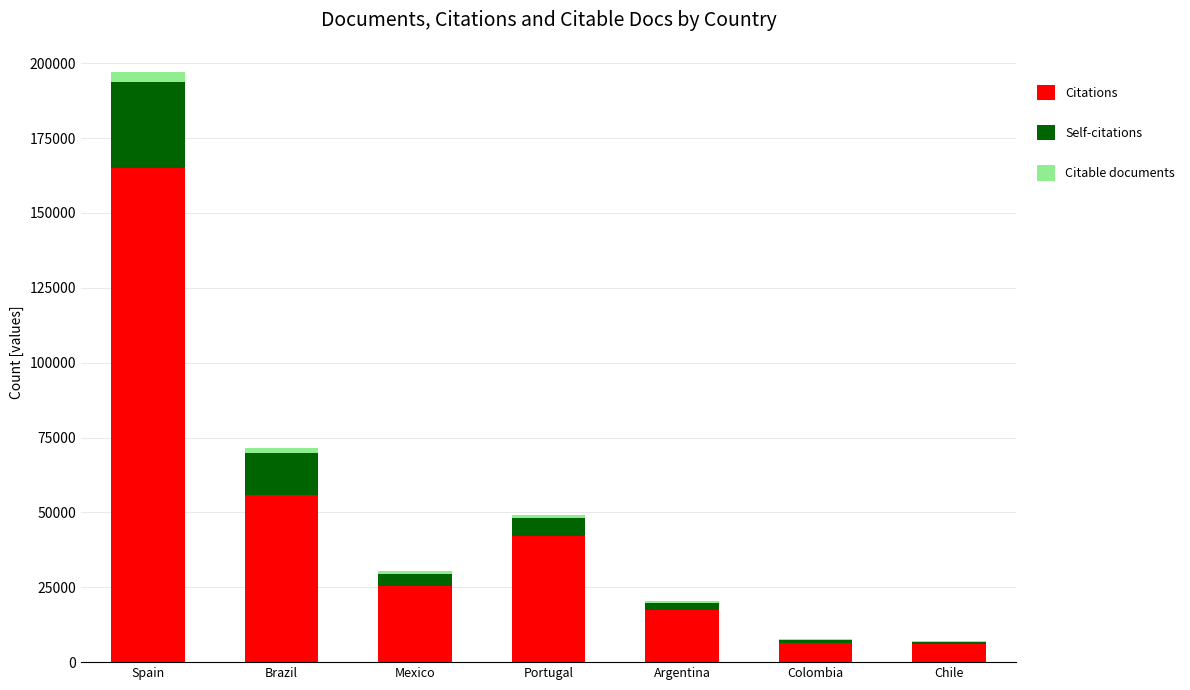

At which category is the sum across all series the highest?

Spain